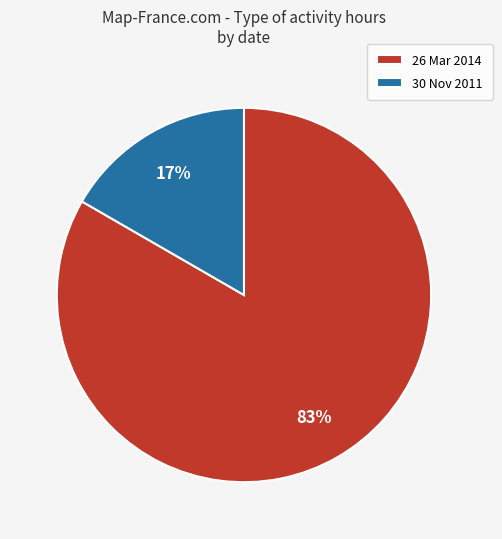

Is it true that 30 Nov 2011 is 17% of the pie?

True